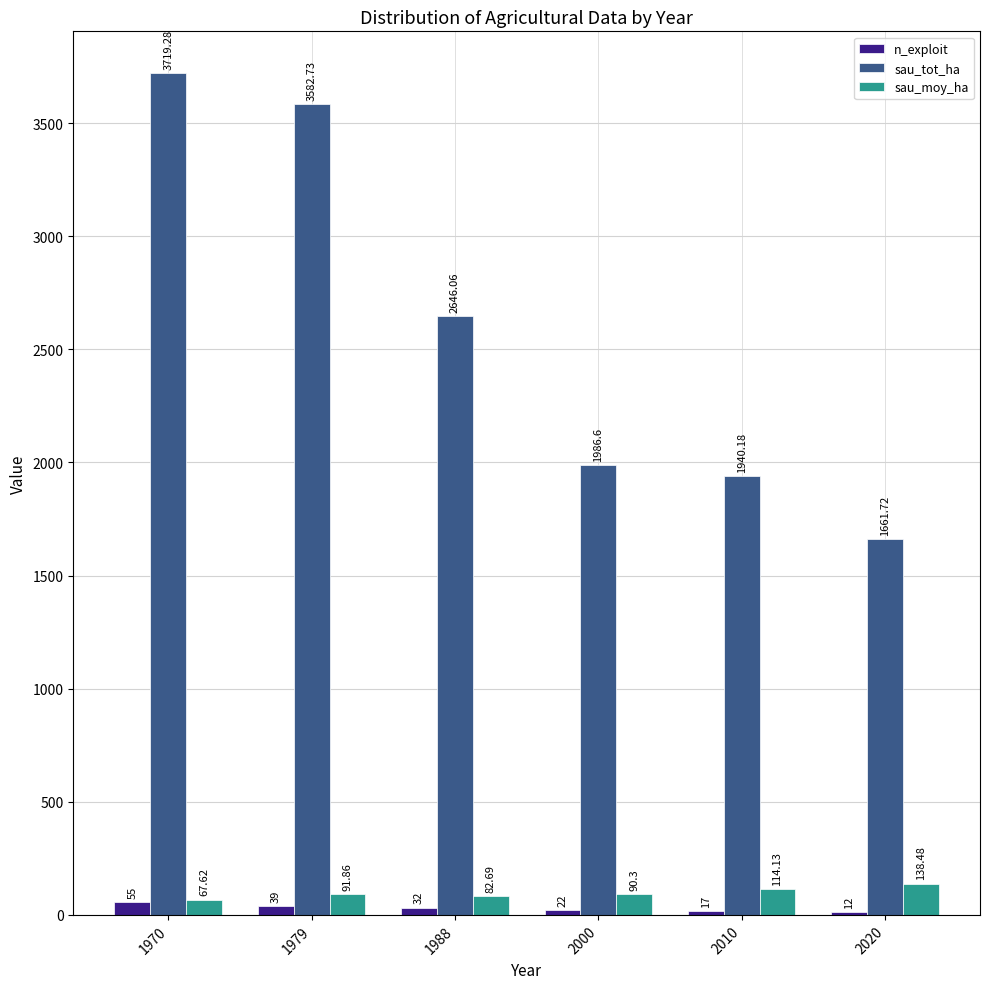

Which series changed the most between 2000 and 2010?

sau_tot_ha